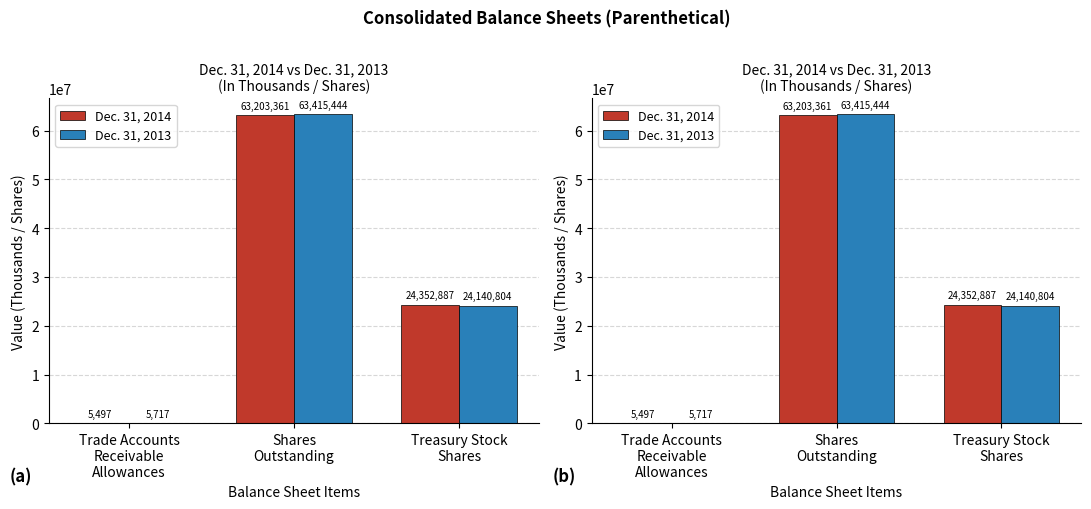

How many values in the Dec. 31, 2014 series exceed 24352887?

1